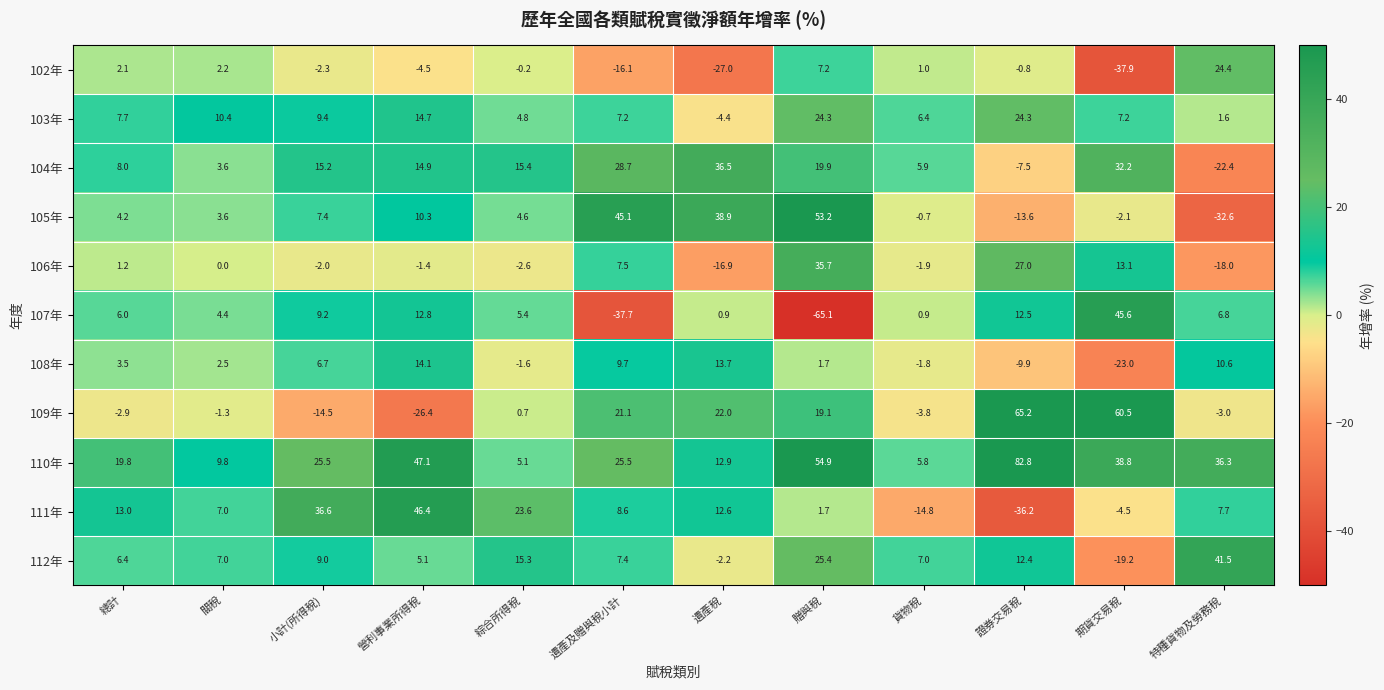

Which series has the widest spread of values?

107年